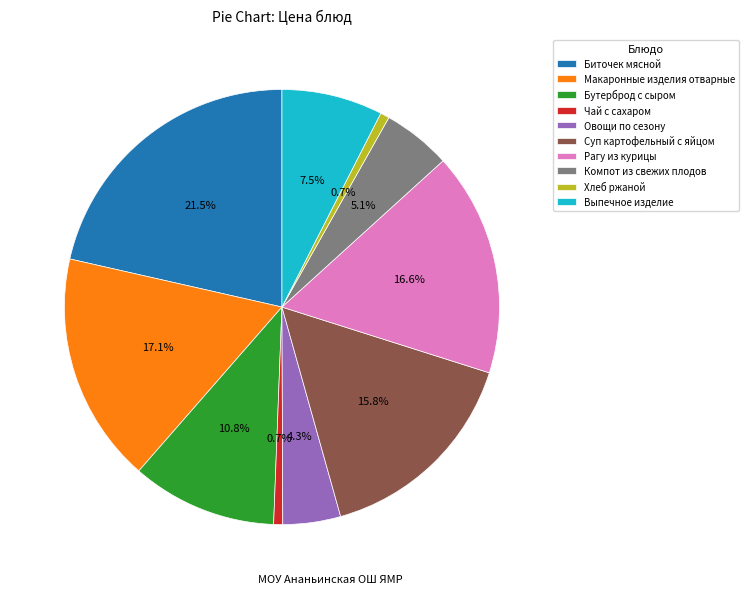

True or false: Бутерброд с сыром accounts for 11% of the total.

True